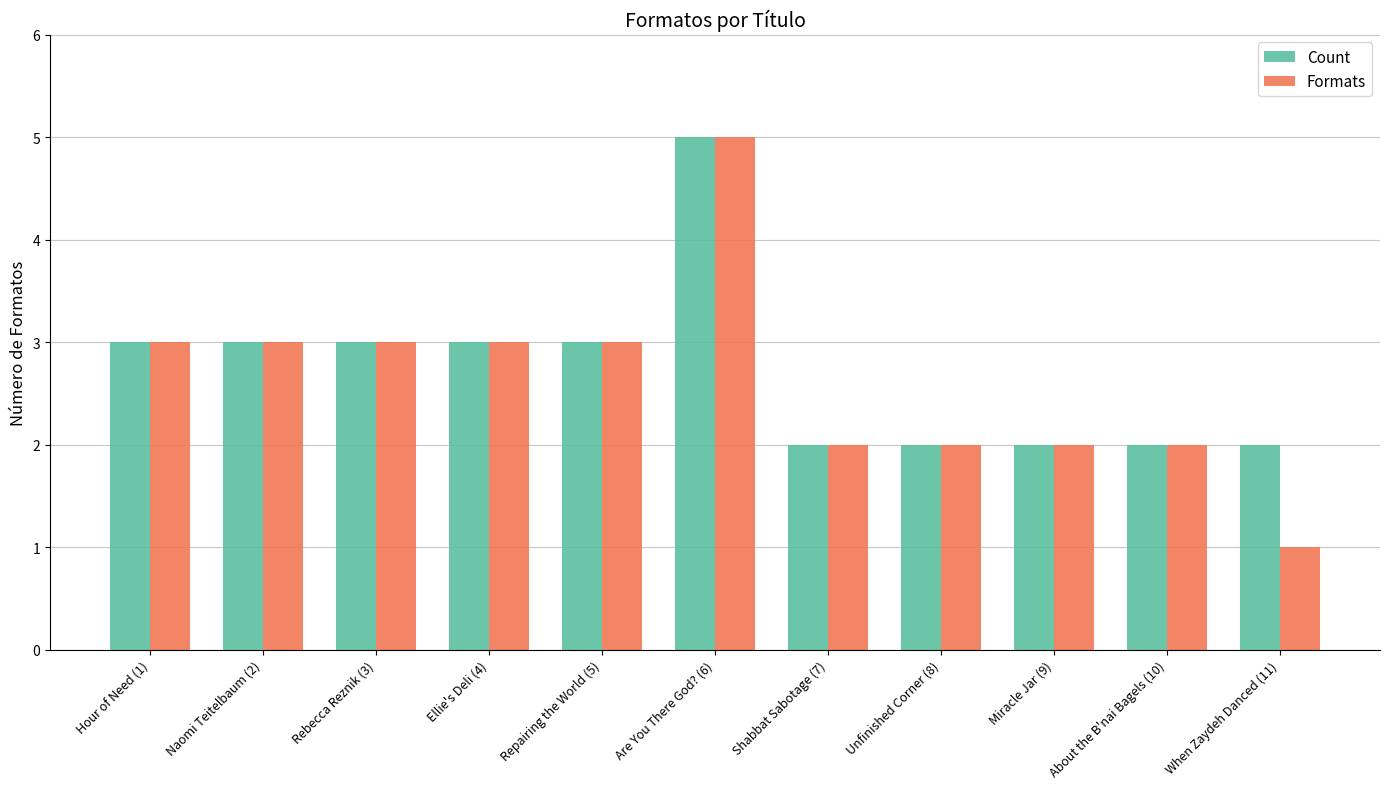

At how many categories does at least one series exceed 1?

11